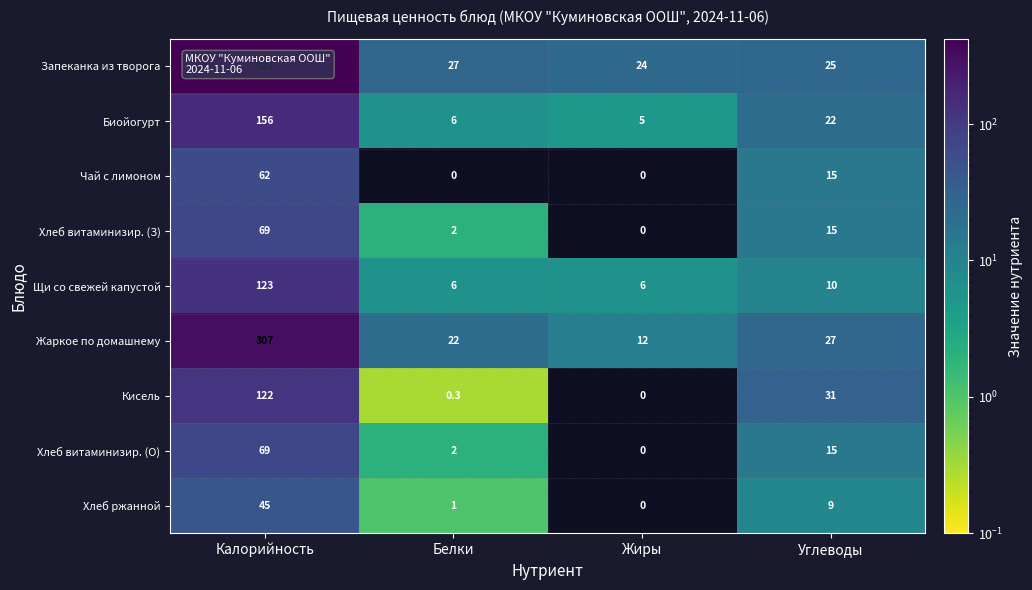

What is the difference between the Хлеб витаминизир. (З) values at Жиры and Калорийность?

69.0